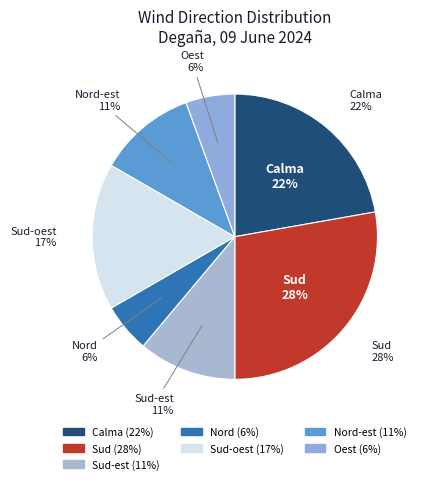

Combined, do Calma (08) and Calma (11) account for over 50%?

No